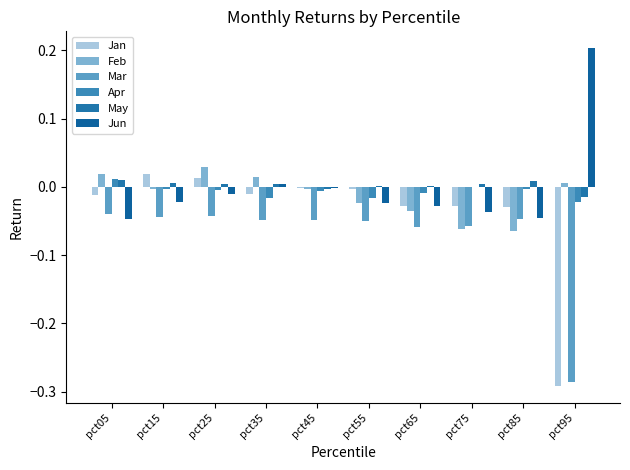

How many categories are shown in the chart?

10